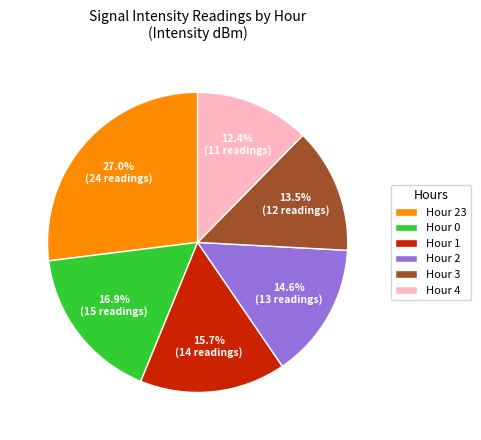

Is there any slice that represents more than half of the pie?

No